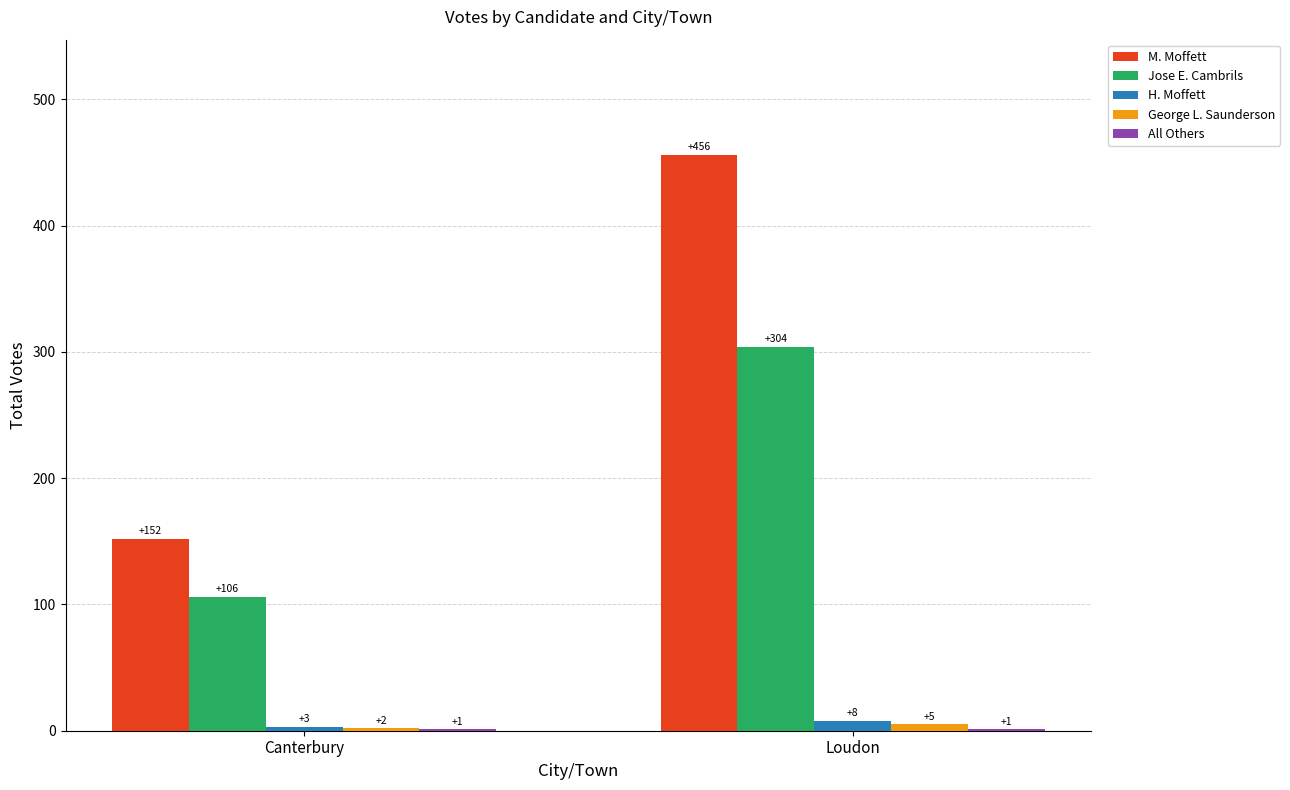

Which series has the largest total across all categories?

M. Moffett